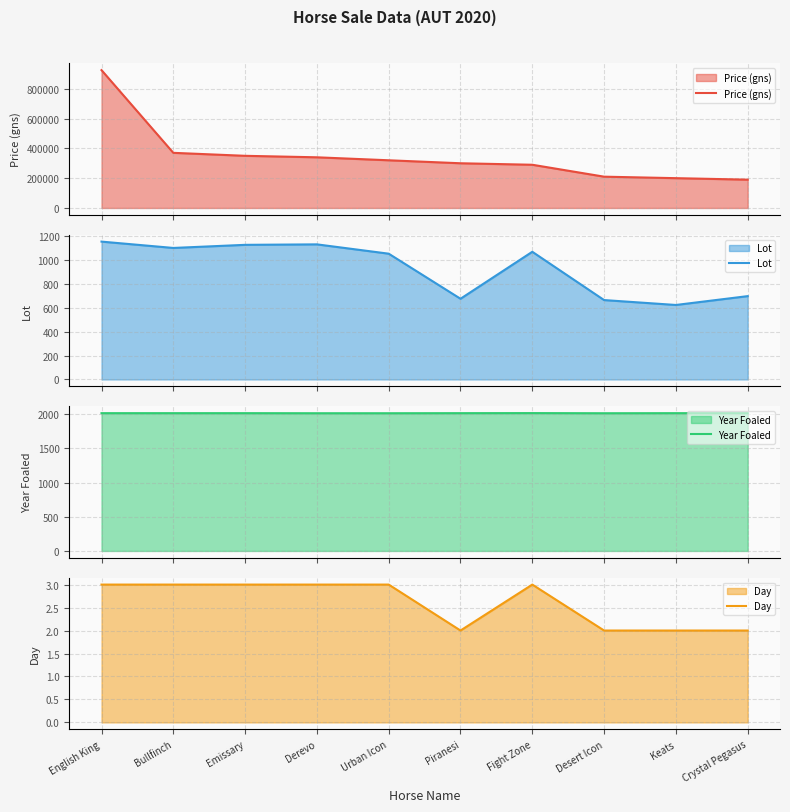

What is the average value of the Year Foaled series?

2017